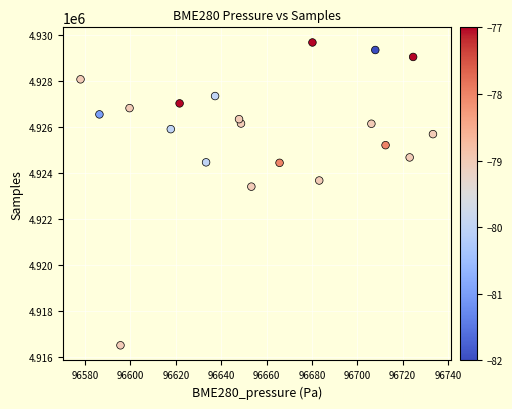

What is the range of Y values (max minus min)?

13164